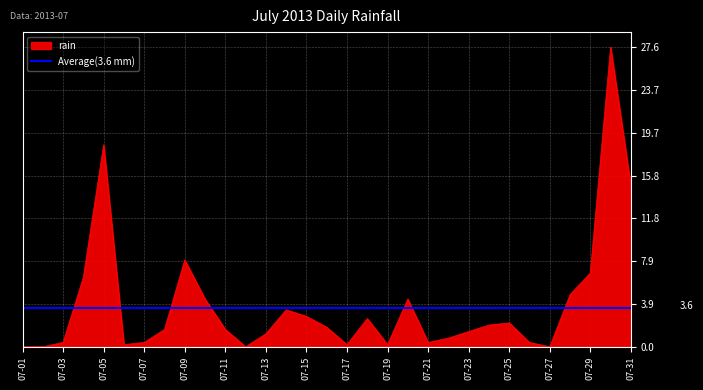

The rain series shows 0.0 at 07-01. True or false?

True